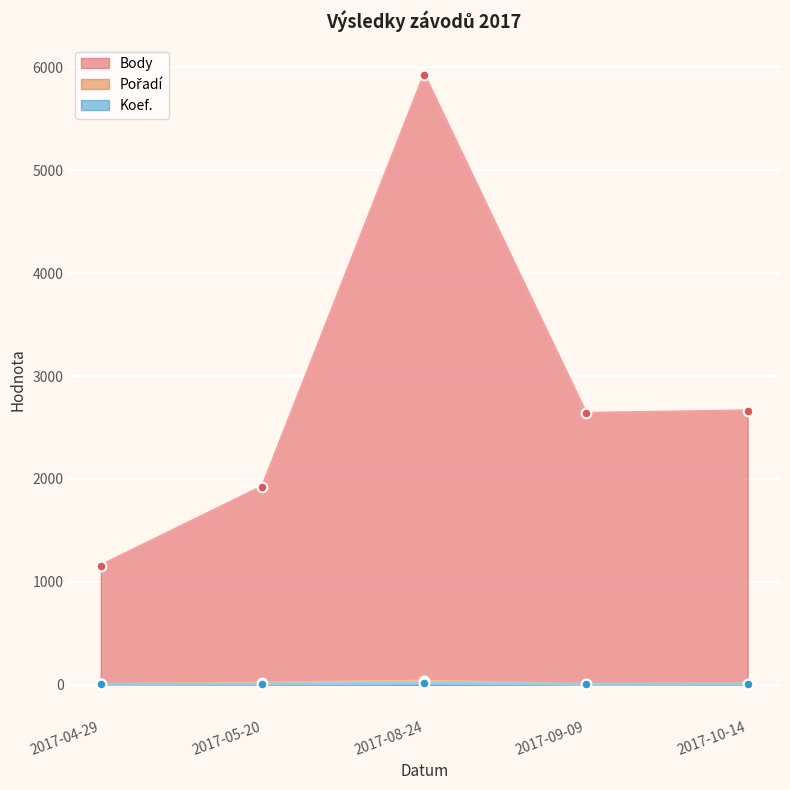

True or false: Koef. and Body cross at least once.

False